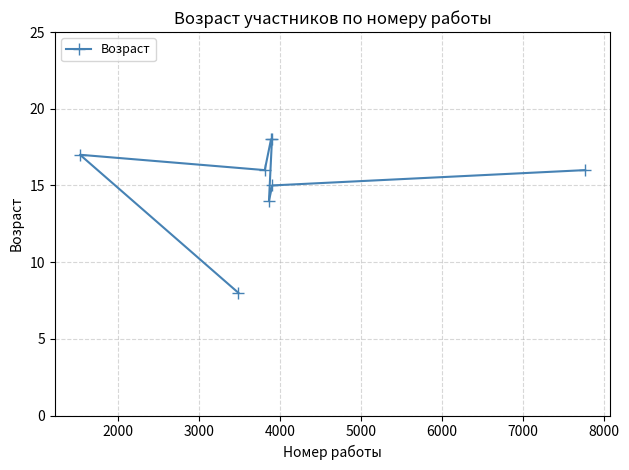

What is the maximum value shown in the chart?

18